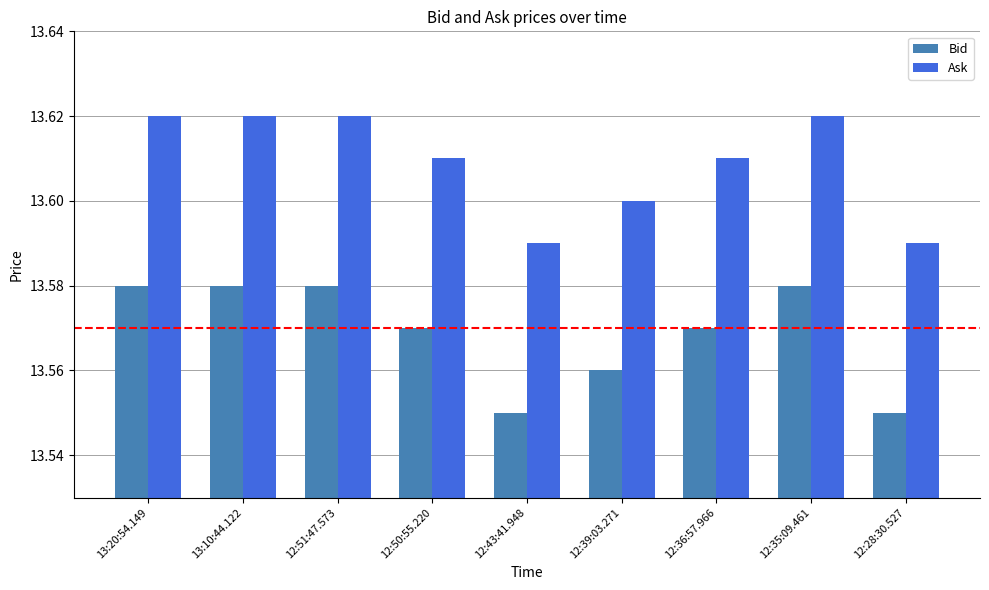

What is the total value across all series at 12:50:55.220?

27.2